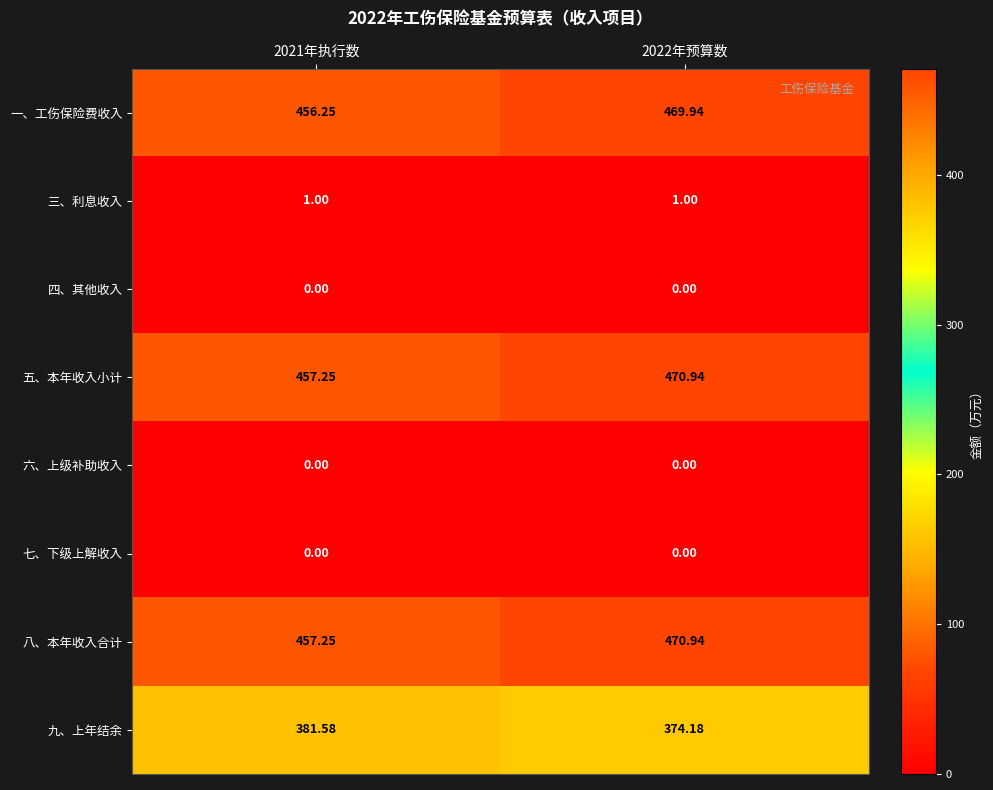

Is the value of 四、其他收入 at 2022年预算数 greater than the value of 八、本年收入合计 at 2021年执行数?

No